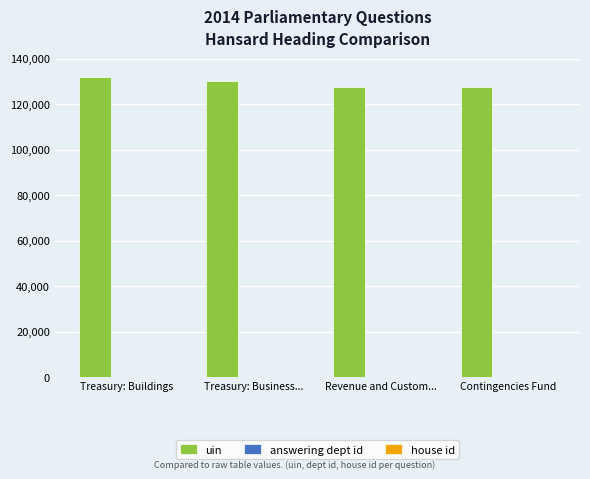

Which series has the largest total across all categories?

uin